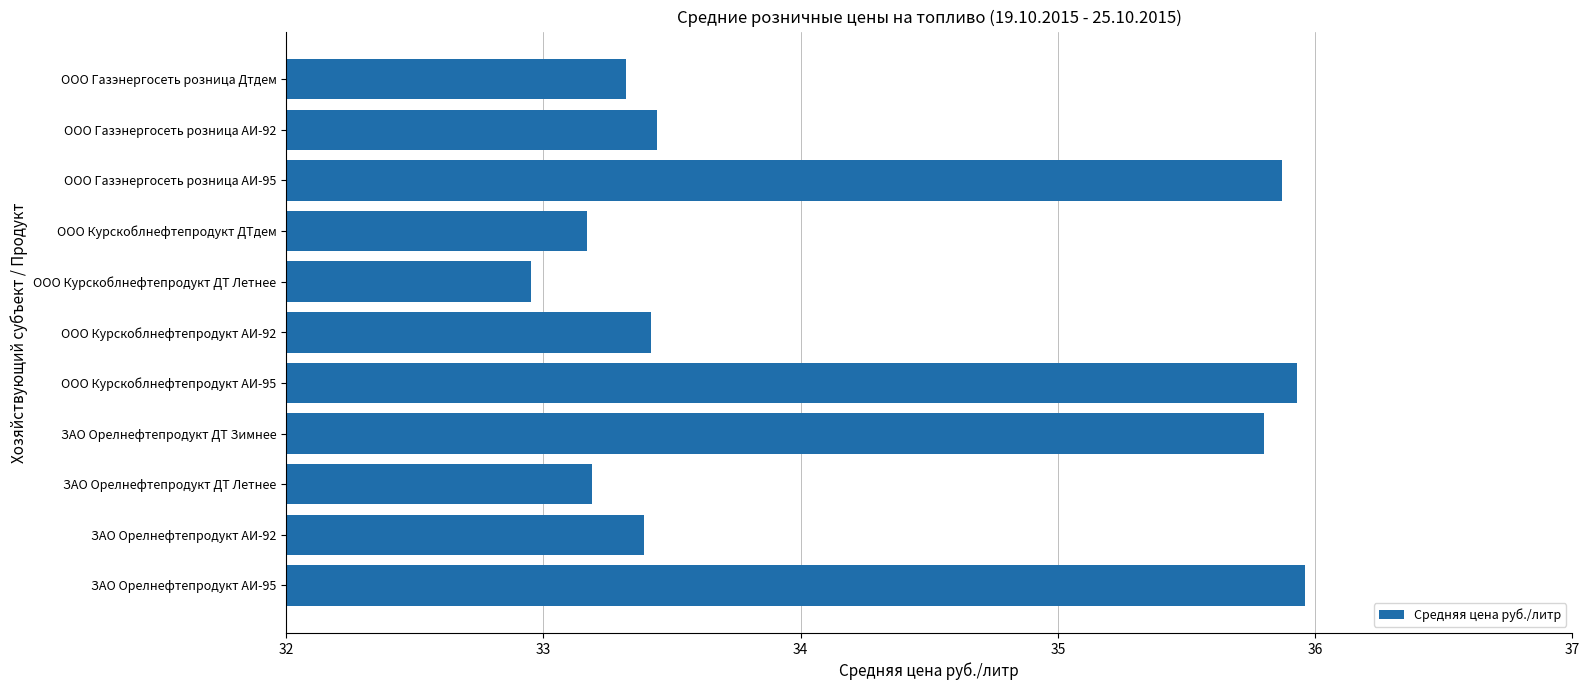

Are the bars horizontal?

Yes